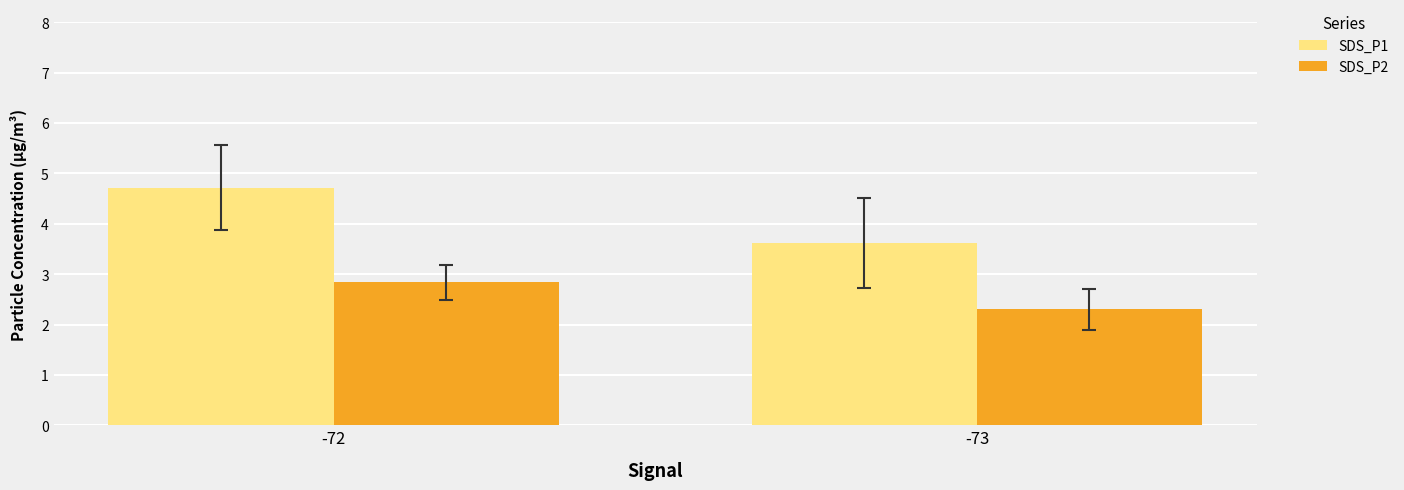

How many data points in SDS_P1 are less than 4?

1